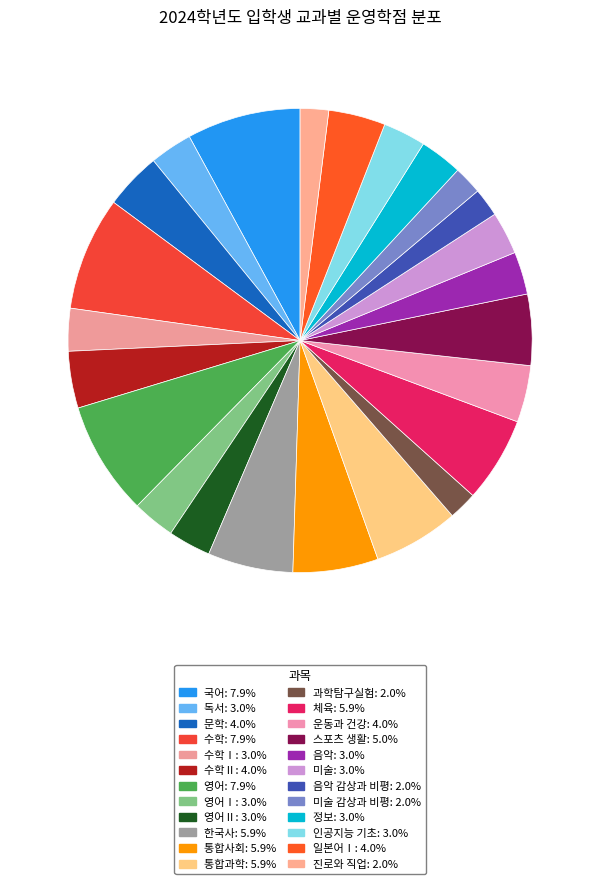

Which category has the biggest portion of the pie?

국어